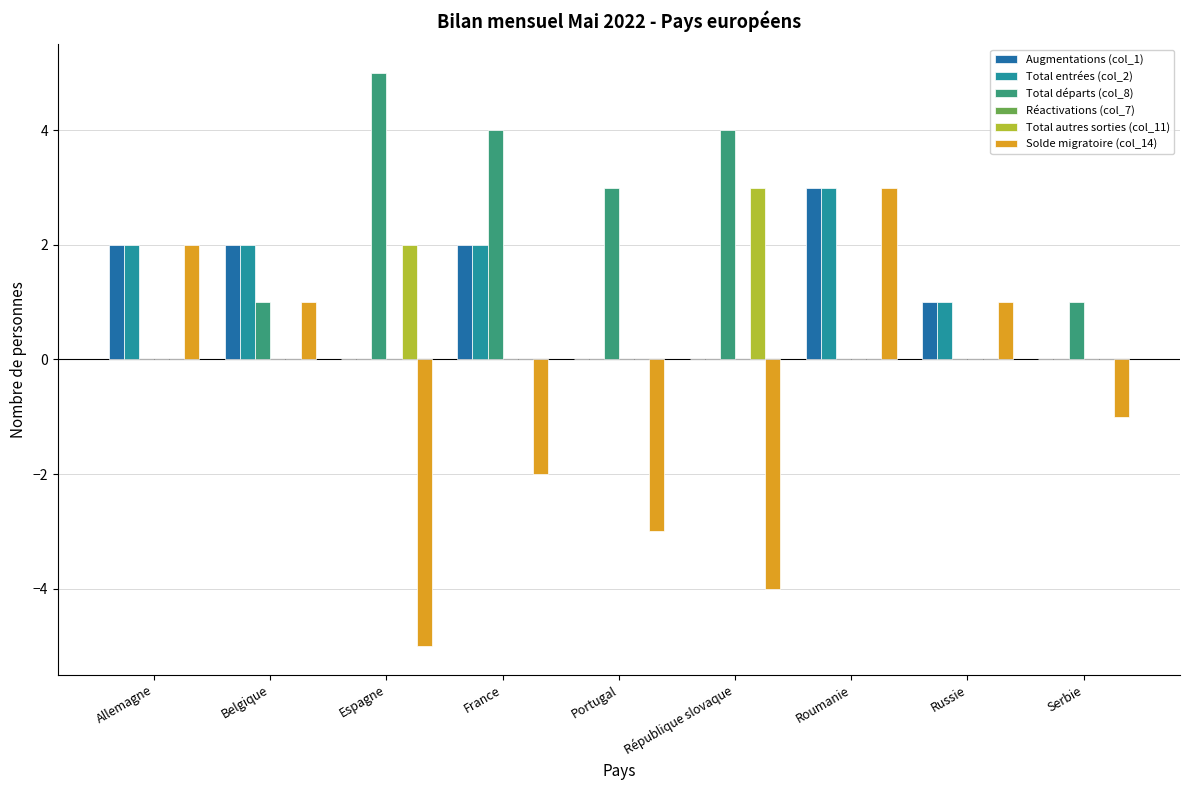

At how many categories does at least one series exceed 0?

9